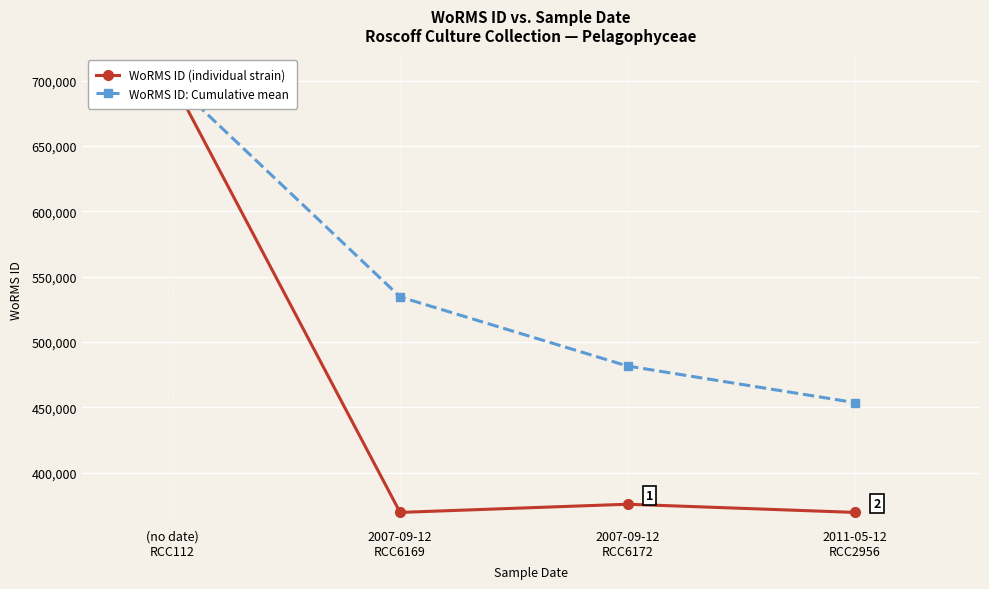

Between (no date)
RCC112 and 2011-05-12
RCC2956, which series saw the biggest shift?

WoRMS ID (individual strain)